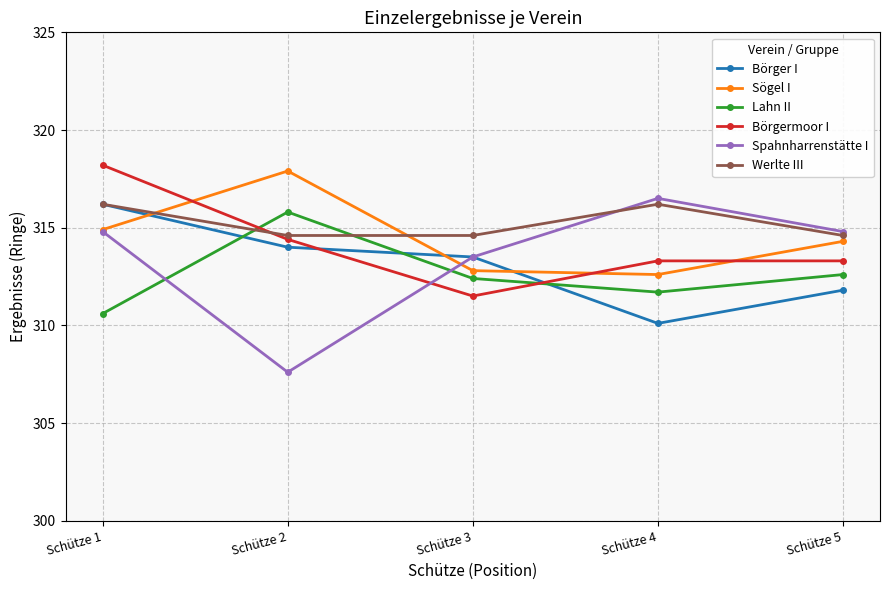

How many lines are shown in the chart?

6